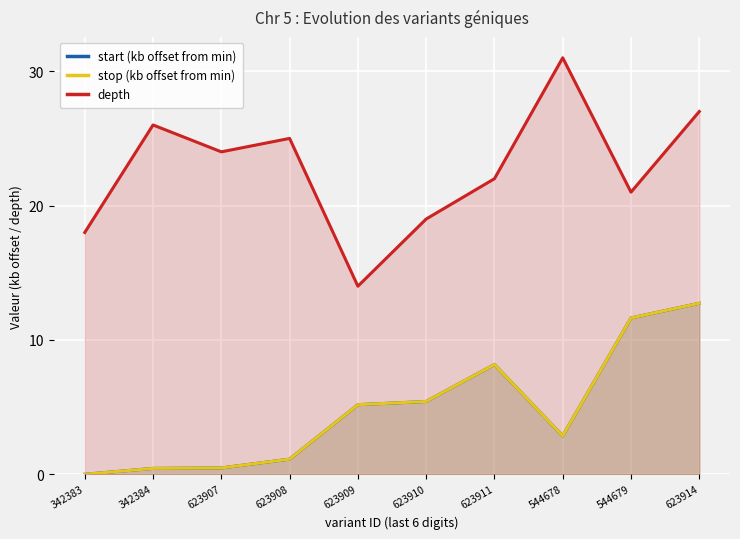

At which category does the chart reach its peak across all series?

544678